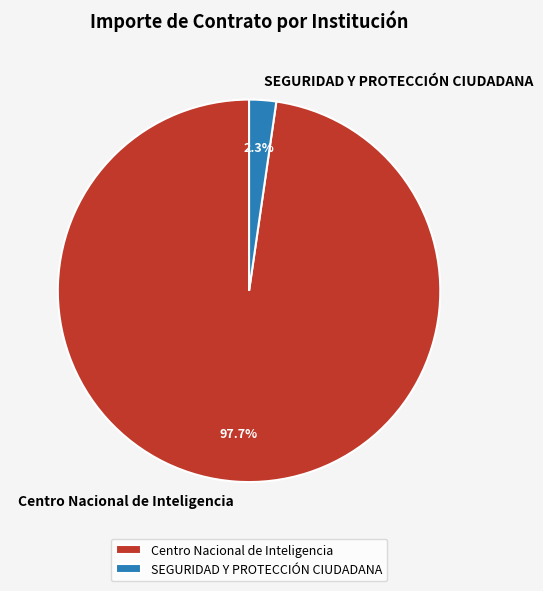

How many slices are in this pie chart?

2